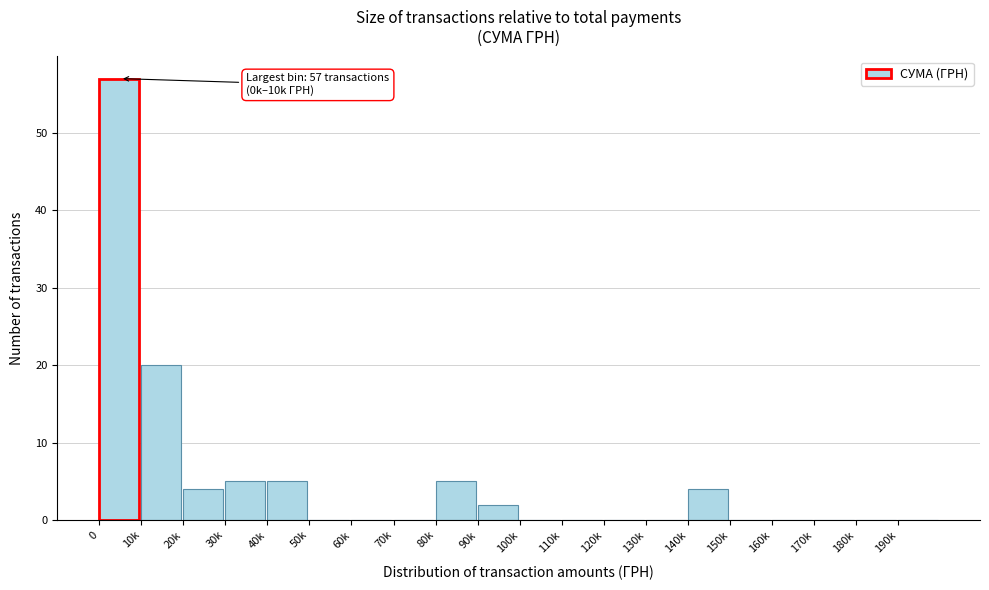

Reading left to right, list all the values displayed in this chart.

0=57	10k=20	20k=4	30k=5	40k=5	50k=0	60k=0	70k=0	80k=5	90k=2	100k=0	110k=0	120k=0	130k=0	140k=4	150k=0	160k=0	170k=0	180k=0	190k=0